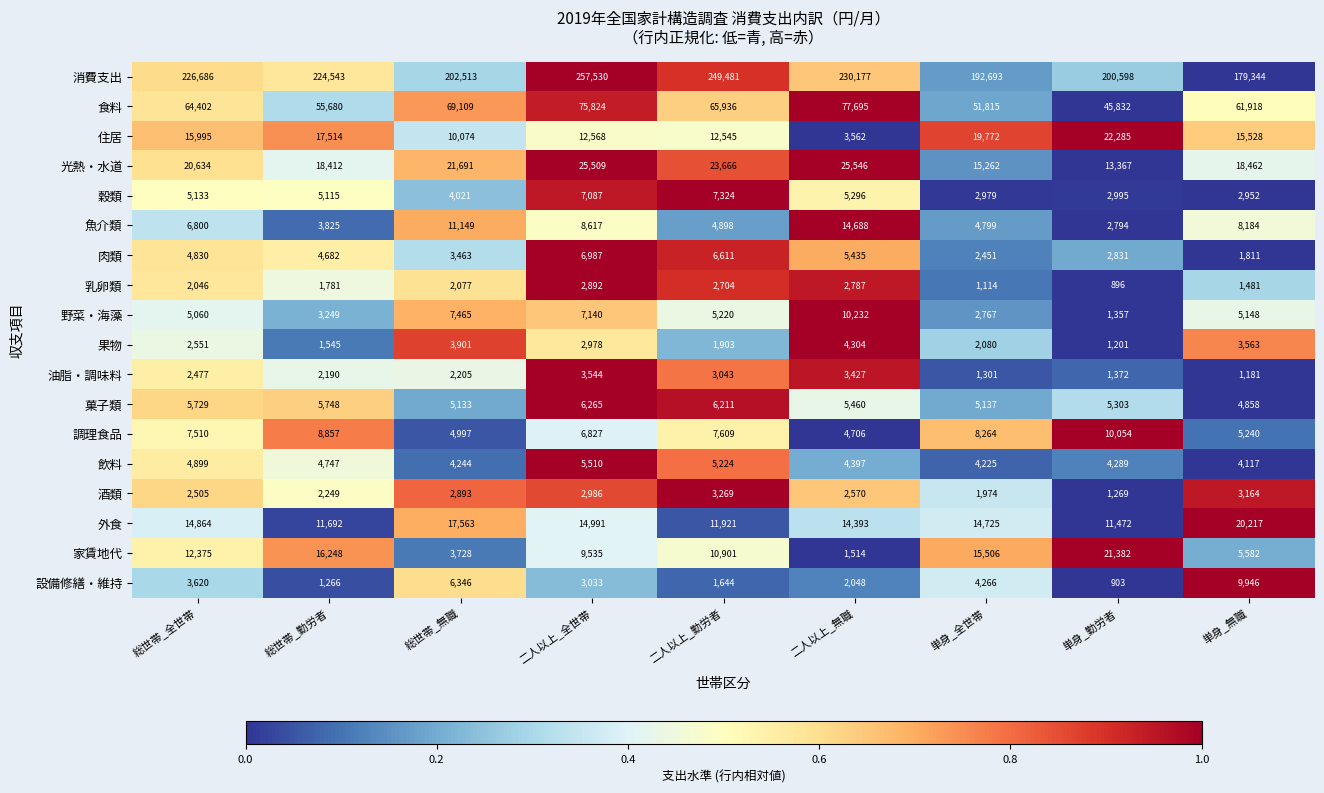

What is the difference between the second highest and second lowest values in the 野菜・海藻 series?

4698